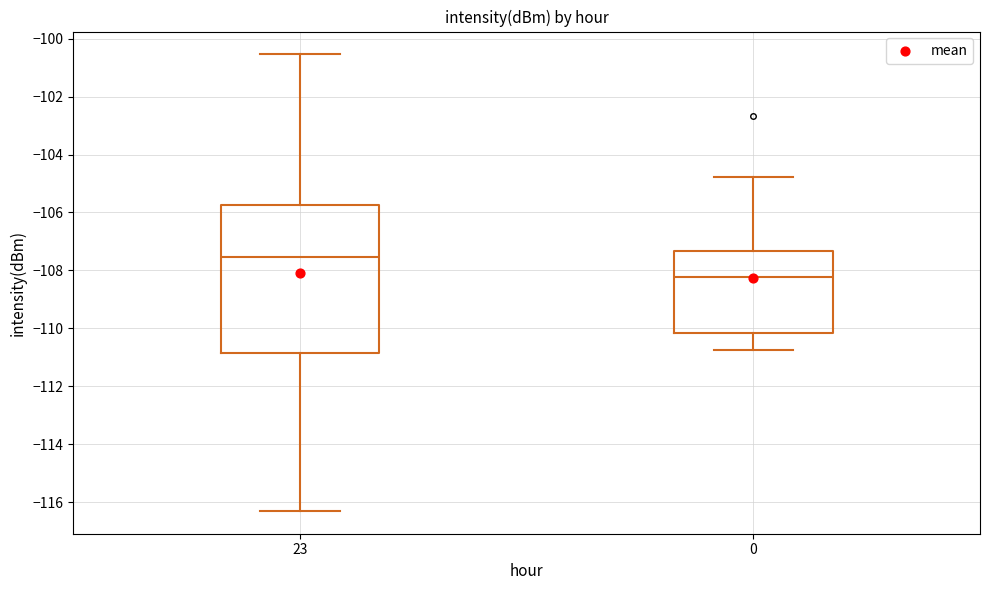

Reading left to right, read every box against the y-axis: the position of its median line, the range the box covers, and the ends of its whiskers. The values are not printed on the chart, so give them approximately, as read against the axis.

23: median -107.6, box -110.8 to -105.8, whiskers -116.4 to -100.6
0: median -108.2, box -110.2 to -107.4, whiskers -110.8 to -104.8